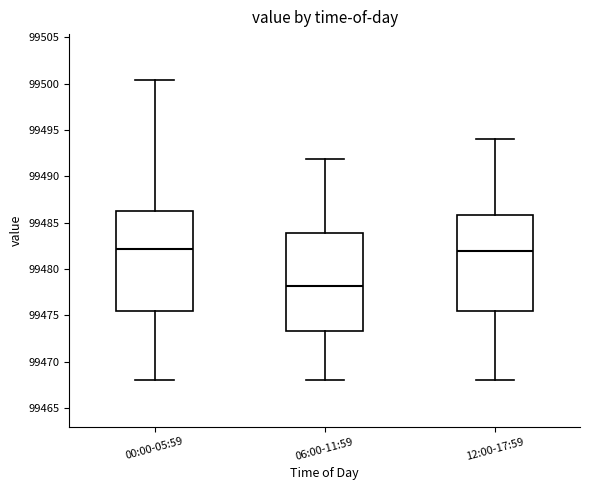

Which box has the lowest median line?

06:00-11:59